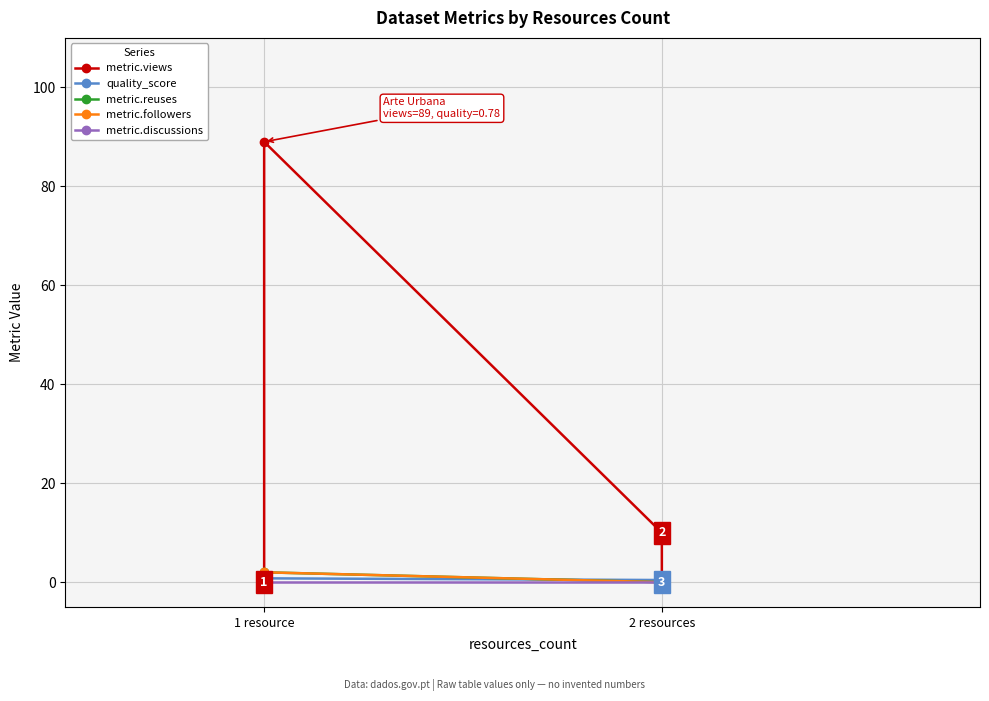

Does the chart display data point markers on the line(s)?

Yes